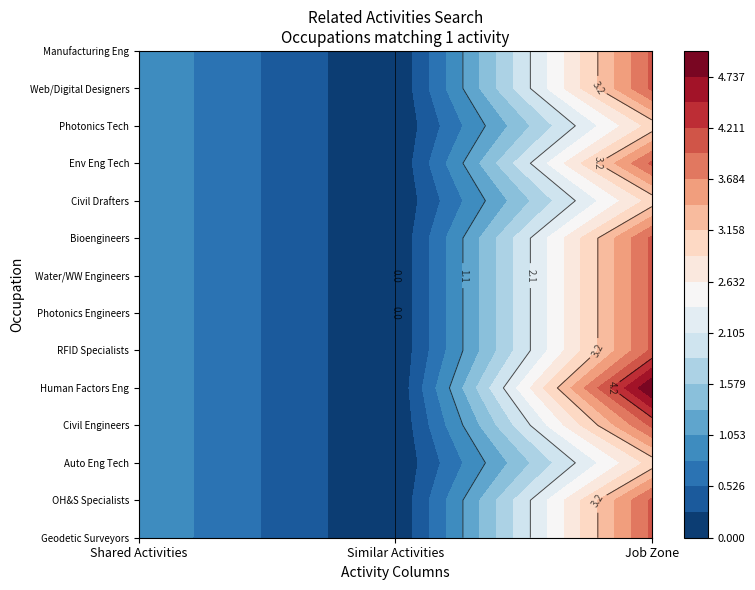

At which category does the chart reach its minimum across all series?

1